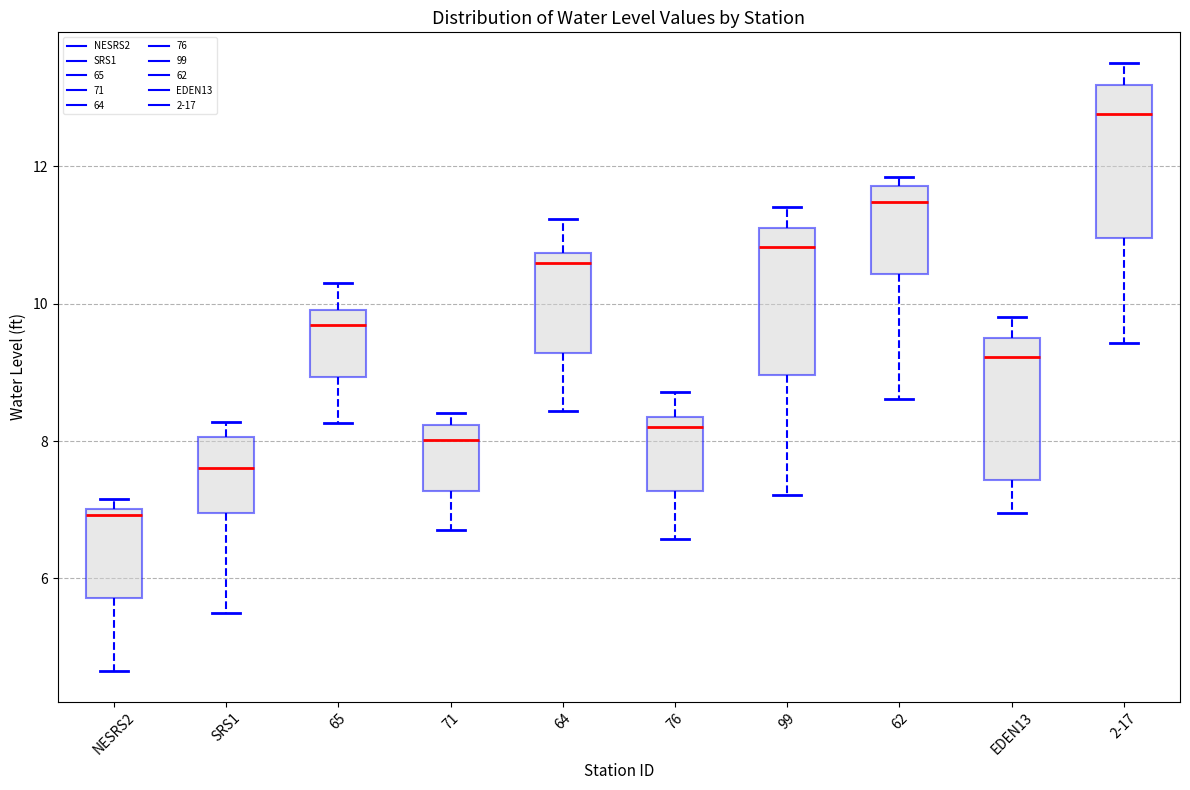

Reading left to right, read every box against the y-axis: the position of its median line, the range the box covers, and the ends of its whiskers. The values are not printed on the chart, so give them approximately, as read against the axis.

NESRS2: median 7.0 (just below the box's upper edge), box 5.8 to 7.0, whiskers 4.6 to 7.2
SRS1: median 7.6, box 7.0 to 8.0, whiskers 5.4 to 8.2
65: median 9.6, box 9.0 to 10.0, whiskers 8.2 to 10.4
71: median 8.0, box 7.2 to 8.2, whiskers 6.8 to 8.4
64: median 10.6, box 9.2 to 10.8, whiskers 8.4 to 11.2
76: median 8.2, box 7.2 to 8.4, whiskers 6.6 to 8.8
99: median 10.8, box 9.0 to 11.2, whiskers 7.2 to 11.4
62: median 11.4, box 10.4 to 11.8, whiskers 8.6 to 11.8 (just above the box's upper edge)
EDEN13: median 9.2, box 7.4 to 9.6, whiskers 7.0 to 9.8
2-17: median 12.8, box 11.0 to 13.2, whiskers 9.4 to 13.6